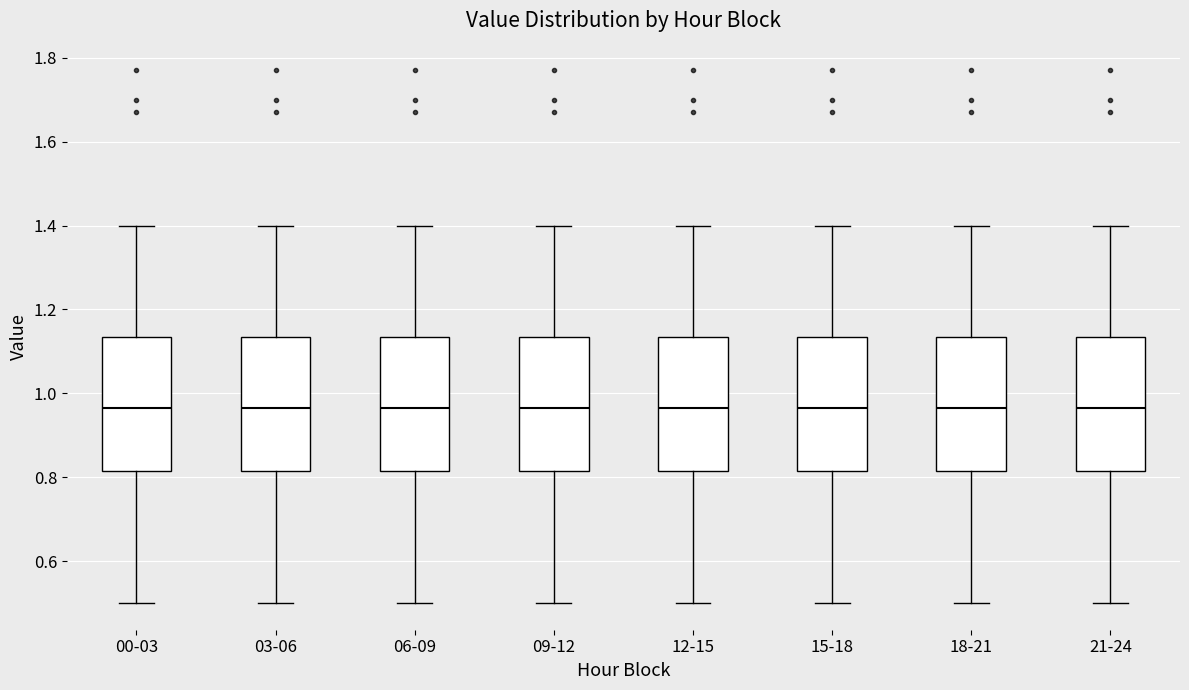

Reading left to right, transcribe this box plot: for each box, give where its median line is, the range the box spans, and where its two whiskers end, as read against the y-axis. The values are not printed on the chart, so give them approximately, as read against the axis.

00-03: median 0.96, box 0.82 to 1.14, whiskers 0.50 to 1.40
03-06: median 0.96, box 0.82 to 1.14, whiskers 0.50 to 1.40
06-09: median 0.96, box 0.82 to 1.14, whiskers 0.50 to 1.40
09-12: median 0.96, box 0.82 to 1.14, whiskers 0.50 to 1.40
12-15: median 0.96, box 0.82 to 1.14, whiskers 0.50 to 1.40
15-18: median 0.96, box 0.82 to 1.14, whiskers 0.50 to 1.40
18-21: median 0.96, box 0.82 to 1.14, whiskers 0.50 to 1.40
21-24: median 0.96, box 0.82 to 1.14, whiskers 0.50 to 1.40